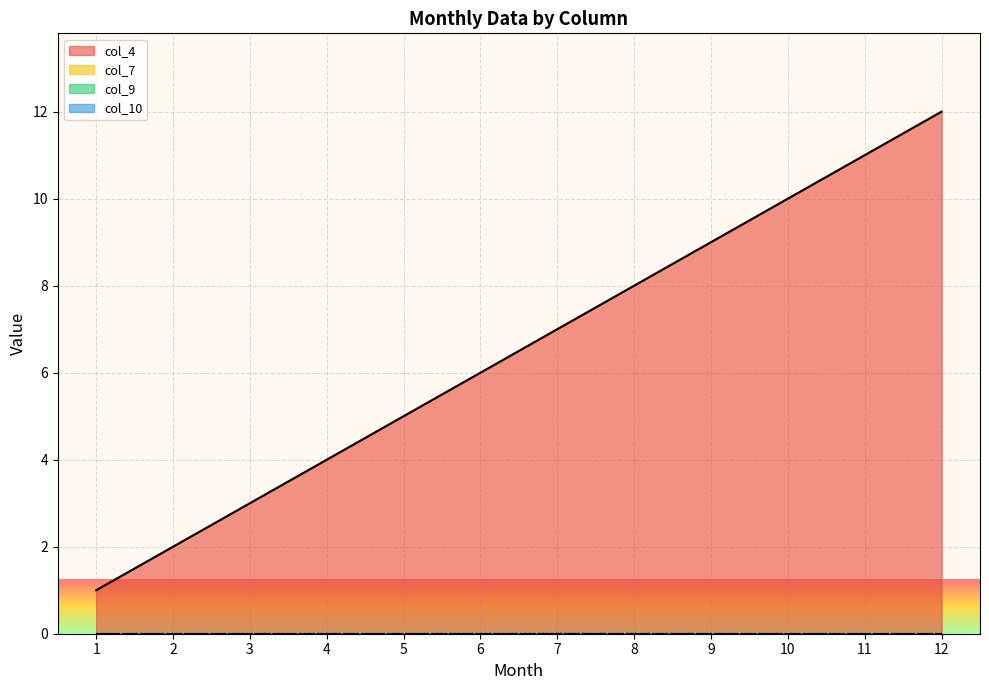

What is the sum of the col_1 values at 8 and 9?

17.0